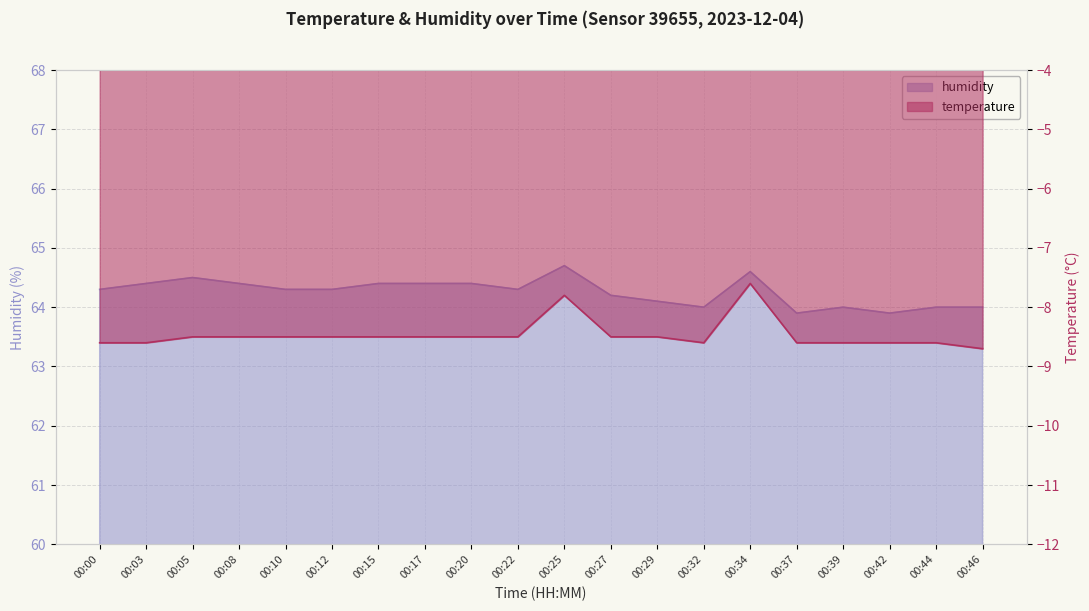

What is the sum of the humidity values at 00:39 and 00:22?

128.3